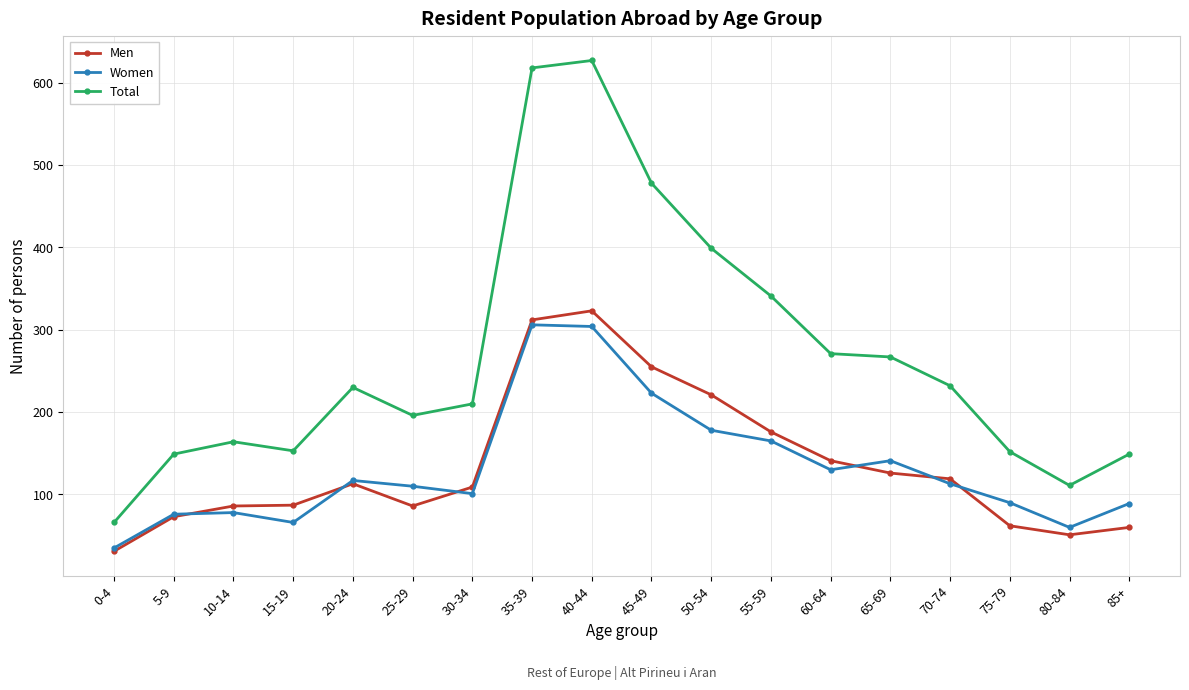

Where is the first local maximum for Total?

10-14